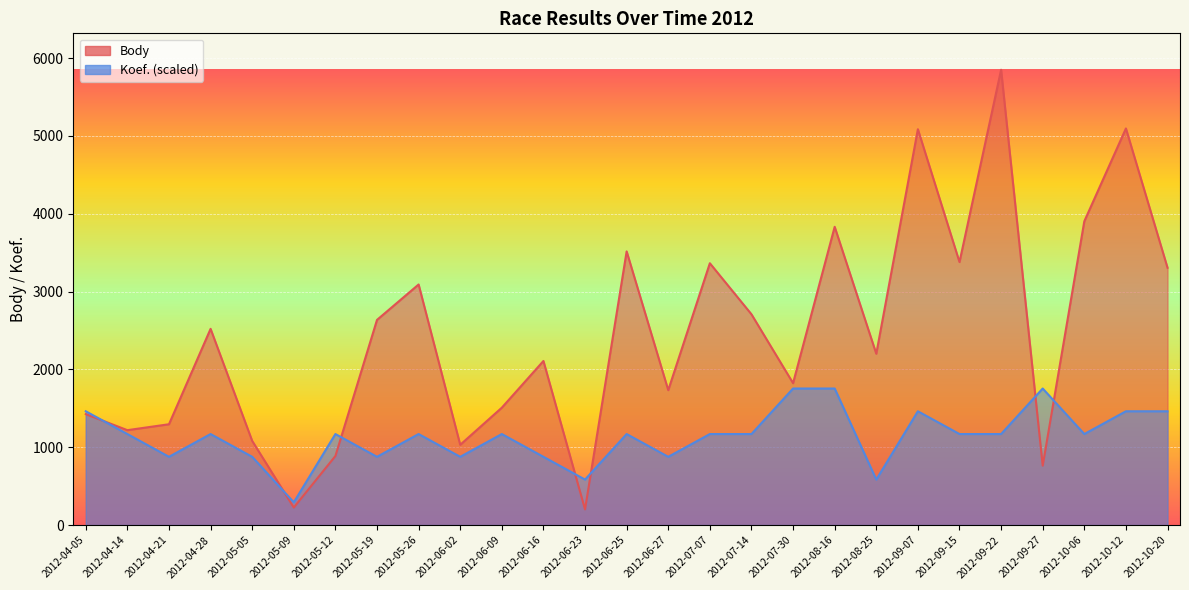

What is the smallest value displayed?

202.0